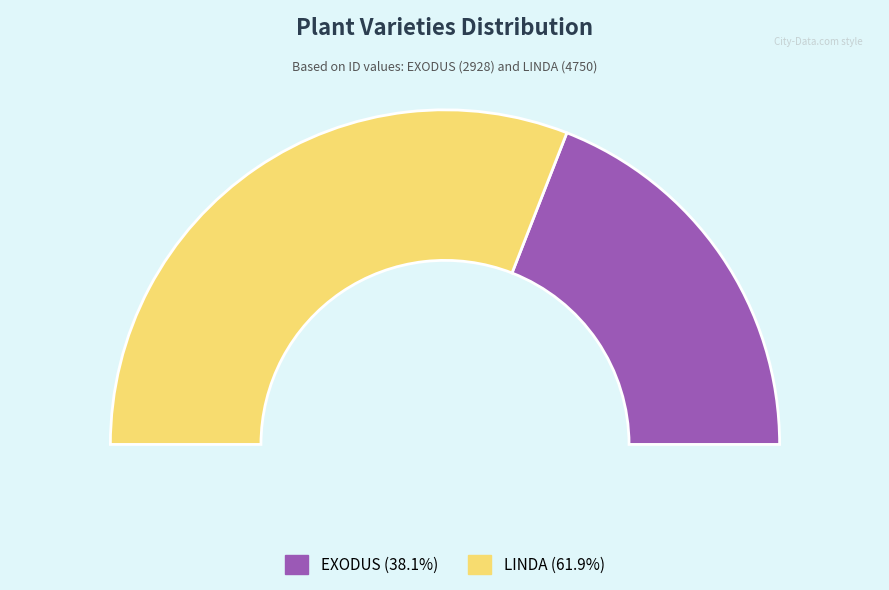

To the nearest percent, what percentage of the pie is LINDA?

62%